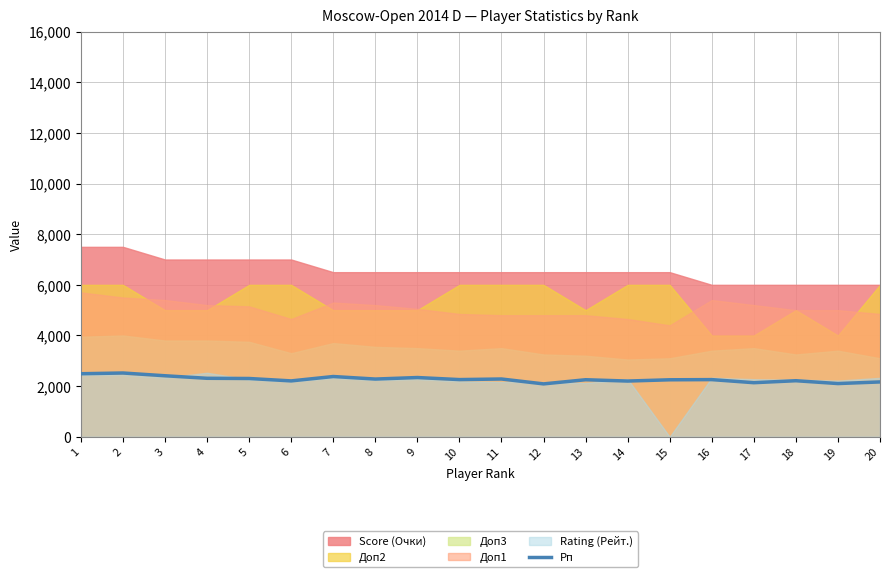

Reading left to right, what are all the values shown in this chart?

2489	2518	2409	2309	2301	2206	2379	2279	2339	2258	2281	2088	2252	2200	2250	2257	2135	2213	2101	2165